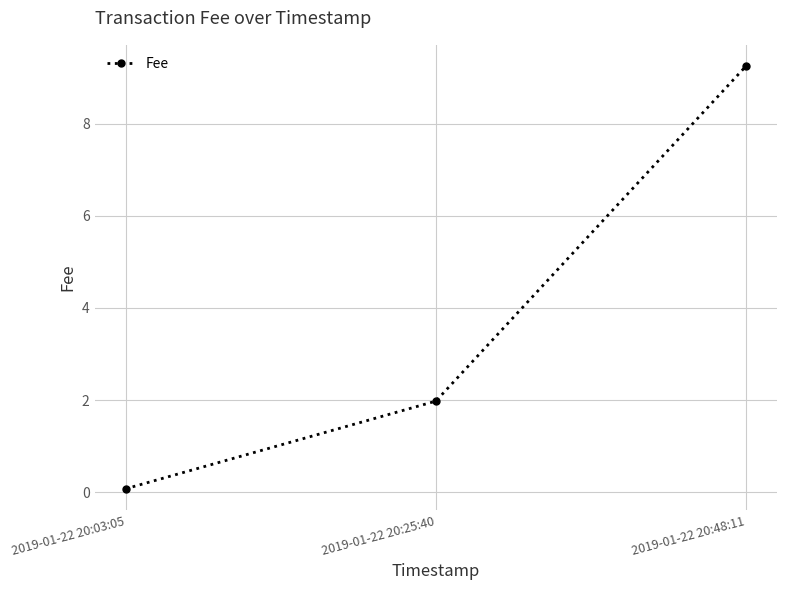

What is the change in value from 2019-01-22 20:25:40 to 2019-01-22 20:48:11?

+7.3